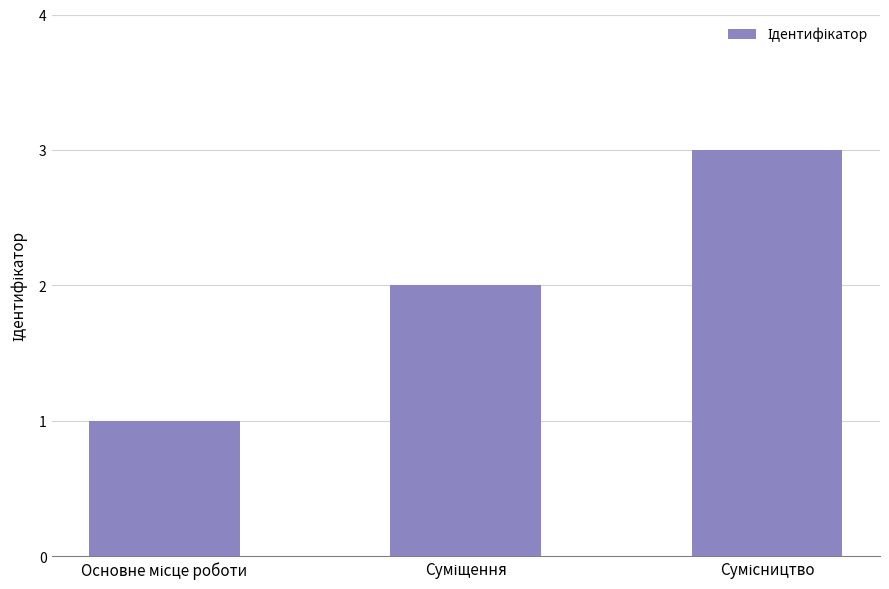

What is the maximum value shown in the chart?

3